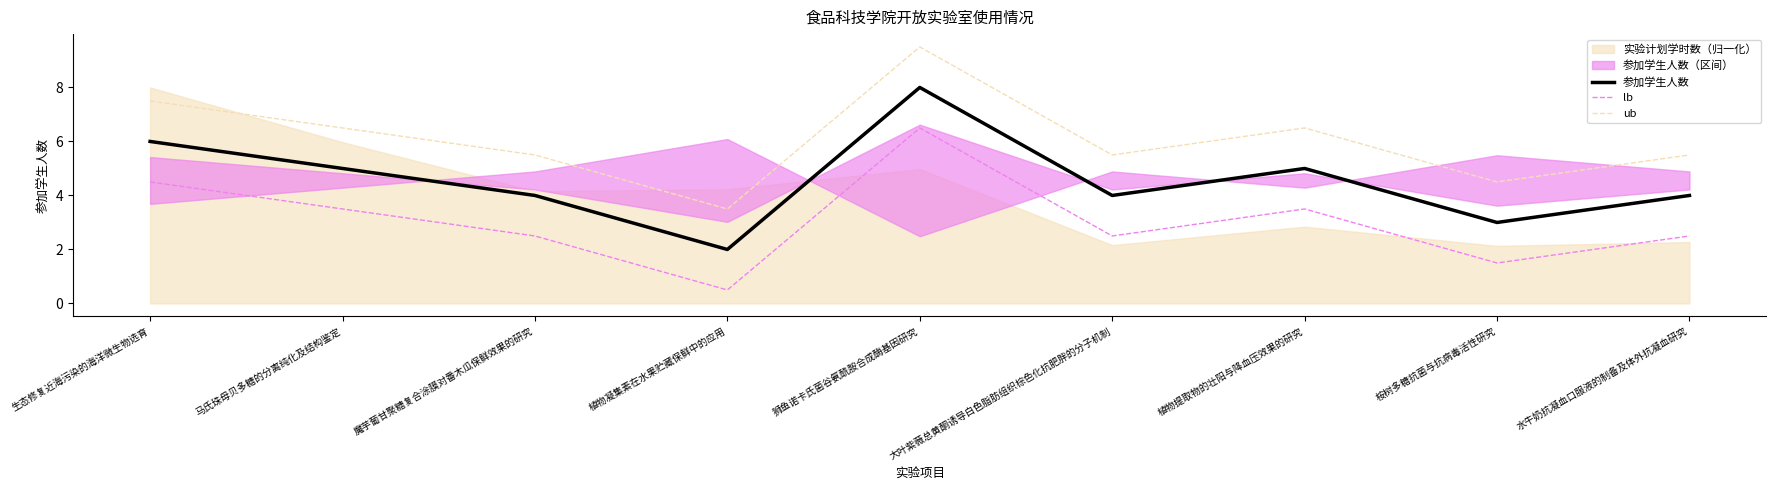

Is it true that ub equals 9.5 at 狮鱼诺卡氏菌谷氨酰胺合成酶基因研究?

True